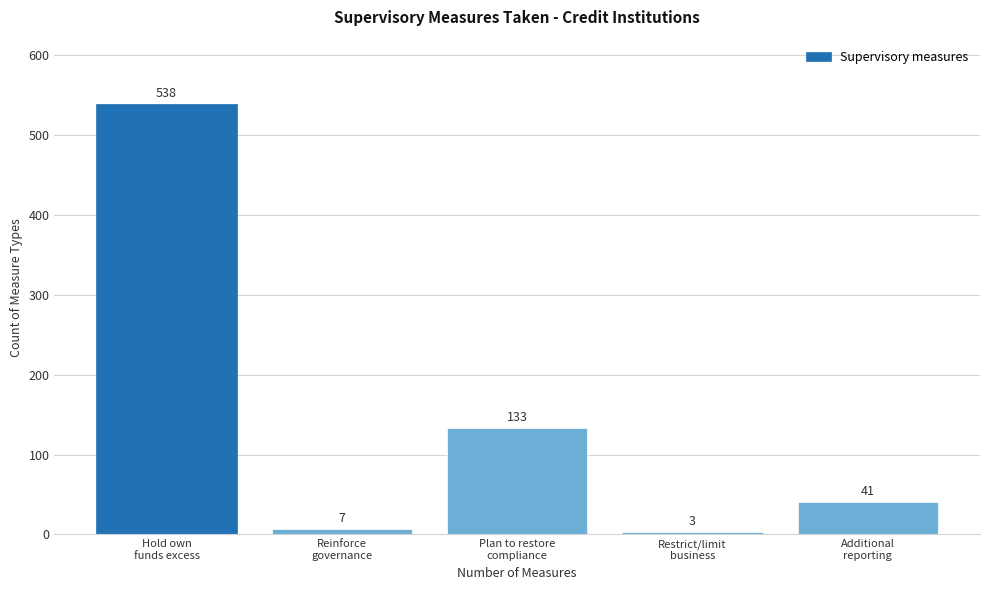

Reading left to right, extract all data points from this chart.

538	7	133	3	41